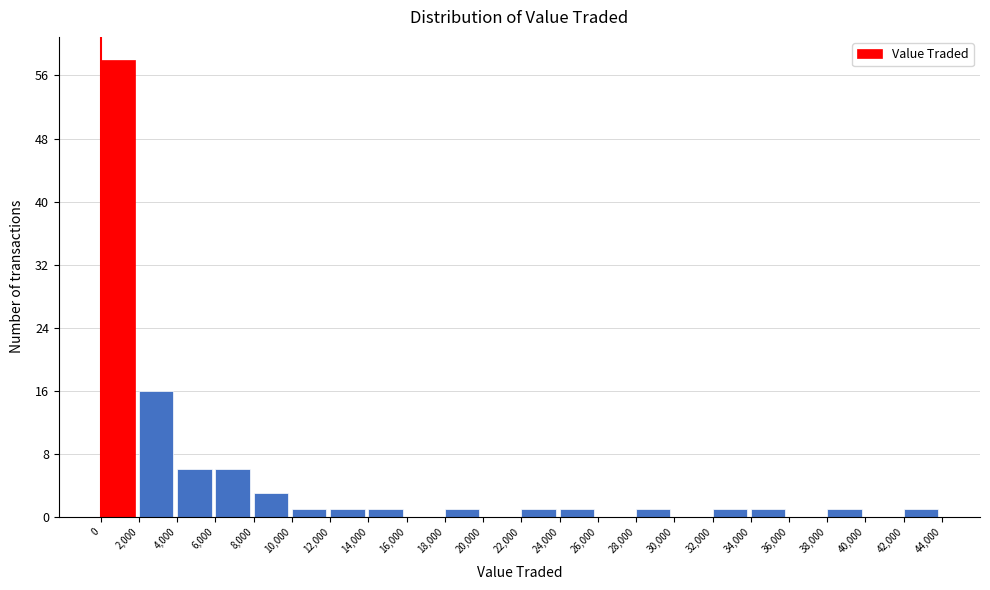

Reading left to right, list every bar in this chart as the range it spans on the x-axis followed by its height. The values are not printed on the chart, so give them approximately, as read against the axis.

0 to 2,000: 58
2,000 to 4,000: 16
4,000 to 6,000: 6
6,000 to 8,000: 6
8,000 to 10,000: 3
10,000 to 12,000: 1
12,000 to 14,000: 1
14,000 to 16,000: 1
16,000 to 18,000: 0
18,000 to 20,000: 1
20,000 to 22,000: 0
22,000 to 24,000: 1
24,000 to 26,000: 1
26,000 to 28,000: 0
28,000 to 30,000: 1
30,000 to 32,000: 0
32,000 to 34,000: 1
34,000 to 36,000: 1
36,000 to 38,000: 0
38,000 to 40,000: 1
40,000 to 42,000: 0
42,000 to 44,000: 1